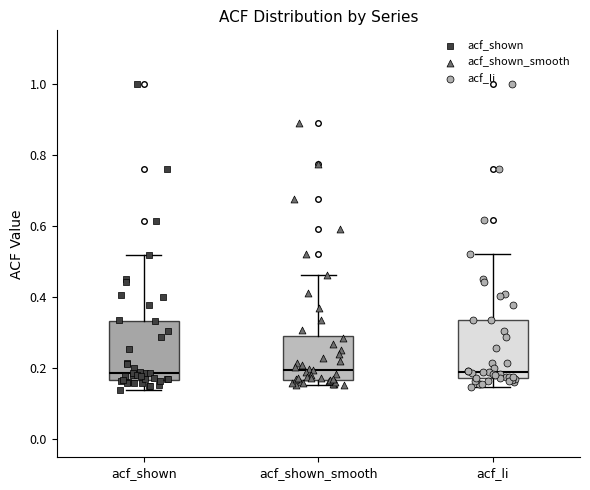

Where does the median line of the box for acf_shown sit on the y-axis? The values are not printed on the chart, so give them approximately, as read against the axis.

0.18